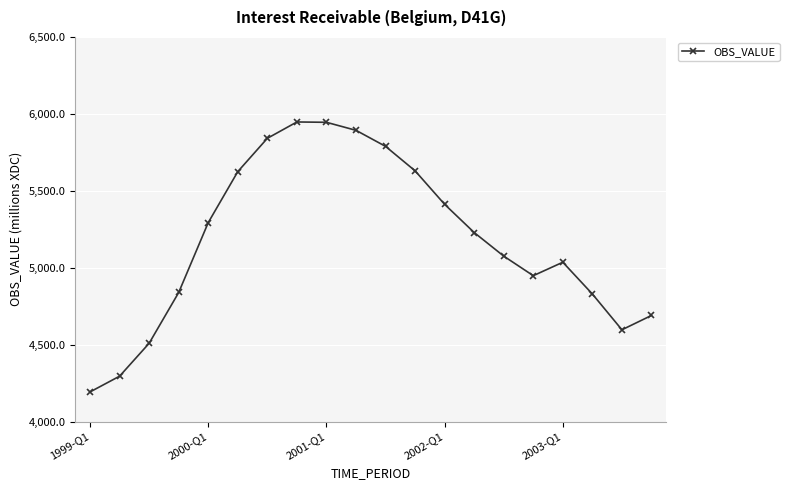

What is the value of the 5th point from the left?

5293.3